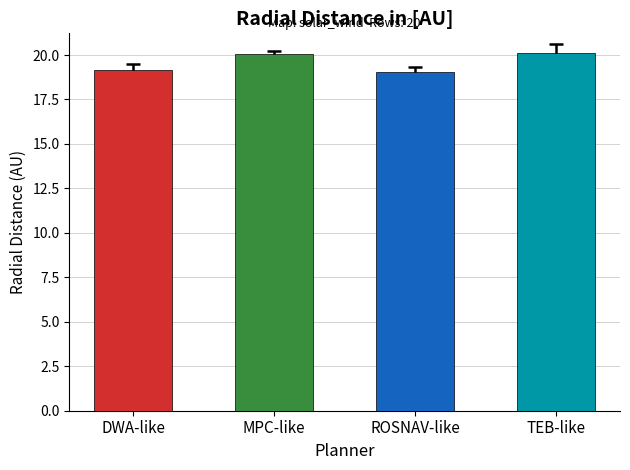

Where does the data first go above 20?

MPC-like